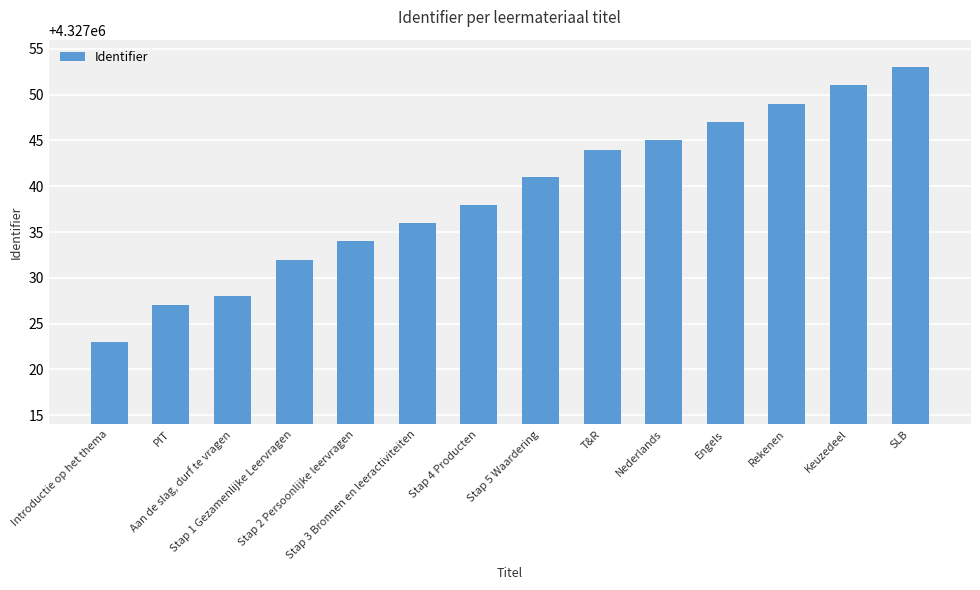

The value at SLB is 4327053. True or false?

True